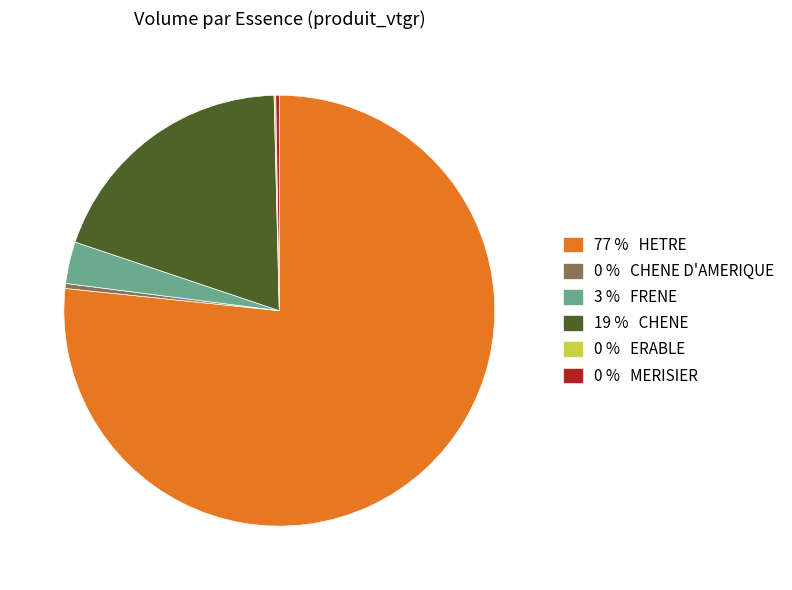

Does any single category account for the majority?

Yes